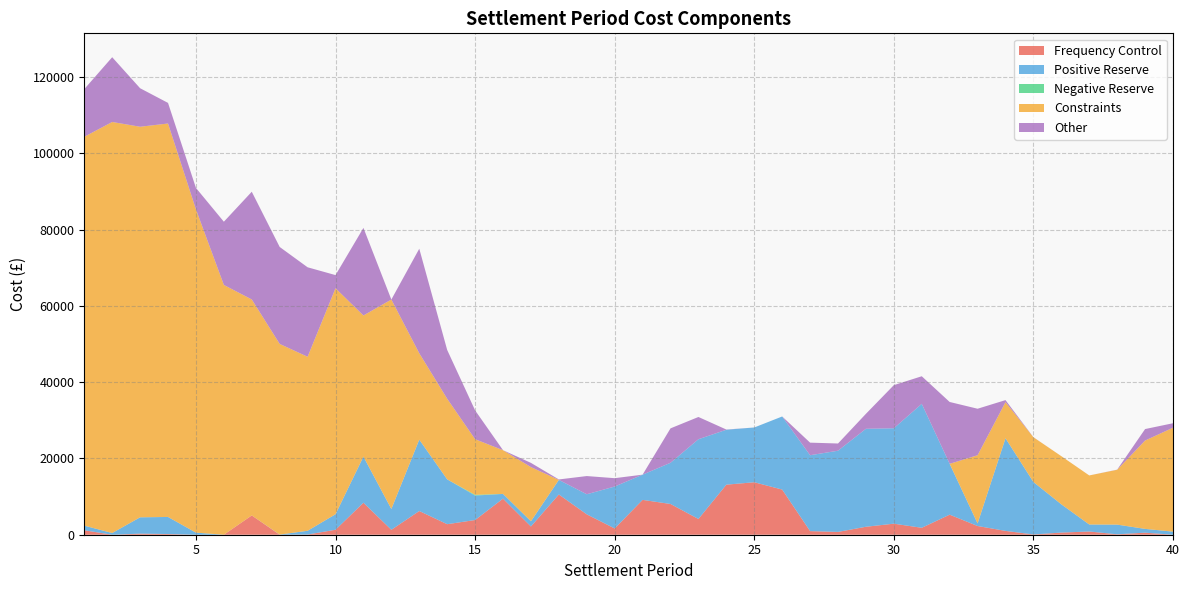

Reading left to right, transcribe all the data shown in this chart.

Frequency Control: 1166.8	0.0	283.2	181.9	0.0	0.0	5055.3	0.0	53.9	1301.1	8384.3	1292.1	6215.5	2760.8	3853.8	9459.5	2158.3	10547.1	5342.4	1641.5	9131.9	8061.8	4126.5	13122.8	13755.8	11836.2	947.3	735.3	2086.0	2894.0	1816.5	5256.8	2284.1	1002.0	65.9	561.9	848.0	110.7	536.7	0.0
Positive Reserve: 1214.0	449.3	4282.5	4475.1	547.0	0.0	0.0	37.1	982.1	4070.3	12086.7	5453.8	18712.7	11755.1	6413.1	1240.2	1370.1	3825.4	5263.8	10991.2	6610.8	10796.8	20904.2	14396.8	14357.8	19160.7	19892.3	21287.5	25685.0	25015.7	32495.4	13328.4	683.5	24290.3	13757.1	7408.6	1834.0	2542.1	992.7	811.4
Negative Reserve: 0.0	0.0	0.0	0.0	0.0	0.0	0.0	0.0	0.0	0.0	0.0	0.0	0.0	0.0	191.4	0.0	0.0	0.0	0.0	0.0	0.0	0.0	0.0	0.0	0.0	0.0	0.0	0.0	0.0	0.0	0.0	0.0	0.0	0.0	0.0	0.0	0.0	0.0	0.0	0.0
Constraints: 101932.1	107748.7	102383.7	103141.6	84744.4	65479.9	56614.1	49979.6	45613.3	59234.5	37003.4	54909.5	22639.0	21128.2	14576.4	11457.5	14198.1	0.0	0.0	0.0	0.0	0.0	0.0	0.0	0.0	0.0	0.0	0.0	0.0	0.0	0.0	0.0	17869.8	9460.7	11727.4	12621.0	12856.7	14372.6	23159.7	27244.0
Other: 12502.7	16980.1	10096.7	5400.2	5624.3	16574.5	28243.6	25418.9	23456.9	3454.7	22960.5	0.0	27407.1	12795.7	7569.0	5.4	1107.4	119.2	4773.6	2189.8	3.1	9023.0	5834.3	55.4	0.0	0.0	3299.4	1891.1	3925.1	11303.4	7229.9	16213.2	12191.3	534.3	20.2	0.0	1.3	36.7	3009.8	1170.6